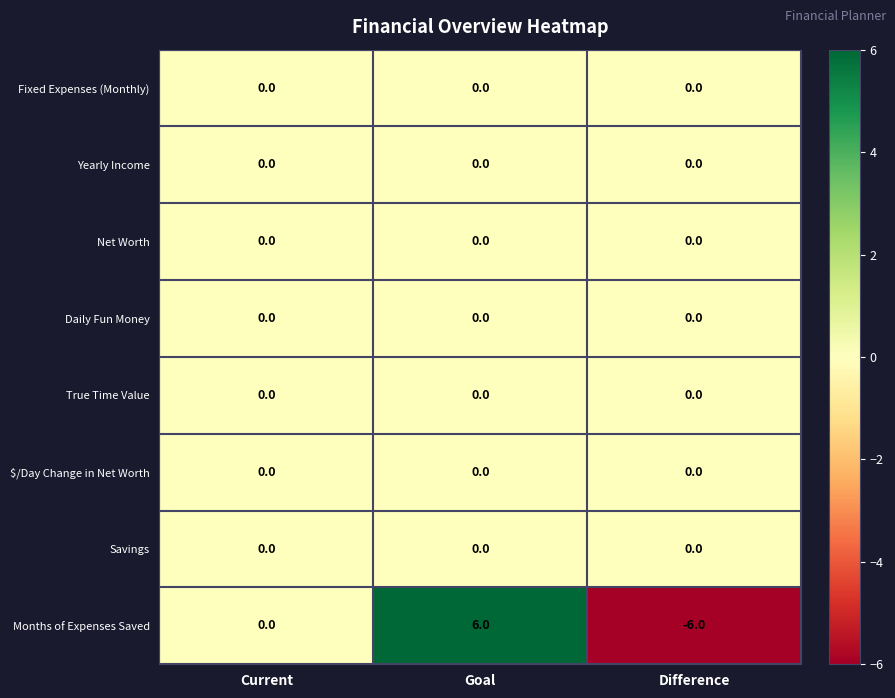

What is the maximum value shown in the chart?

6